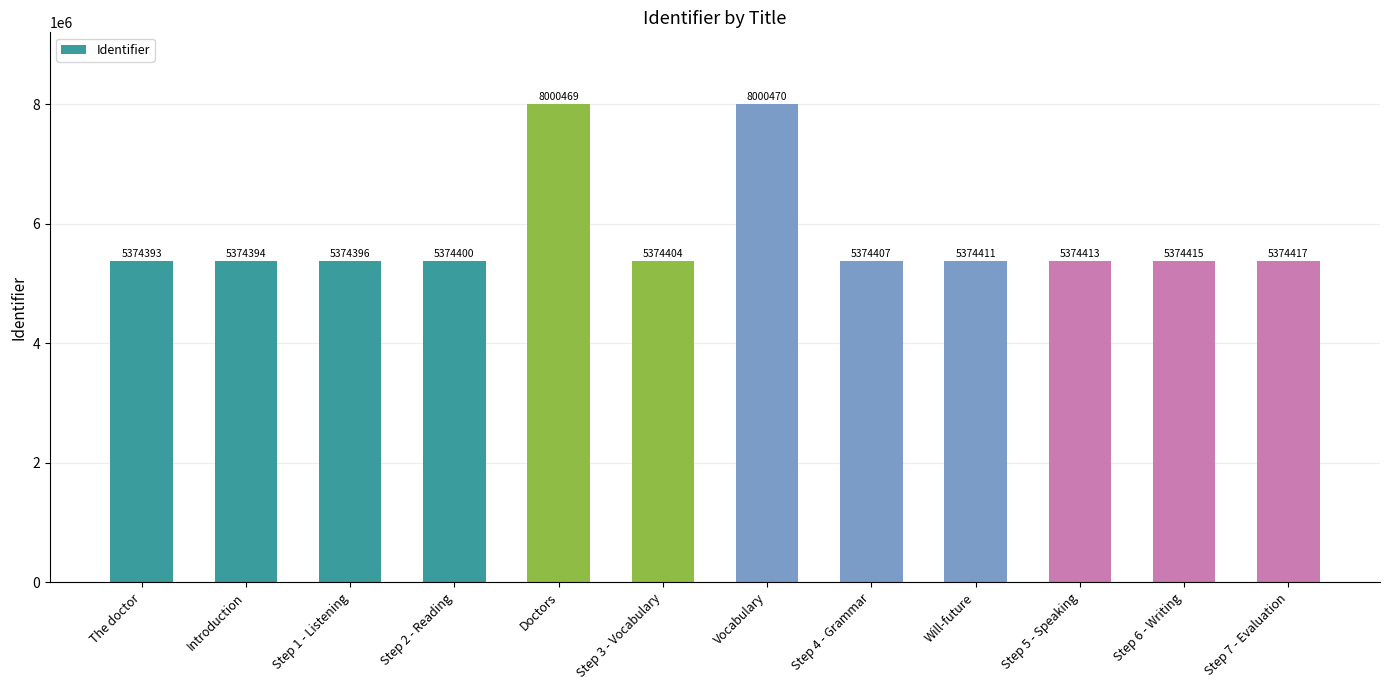

What is the difference between the maximum and minimum values?

2626077